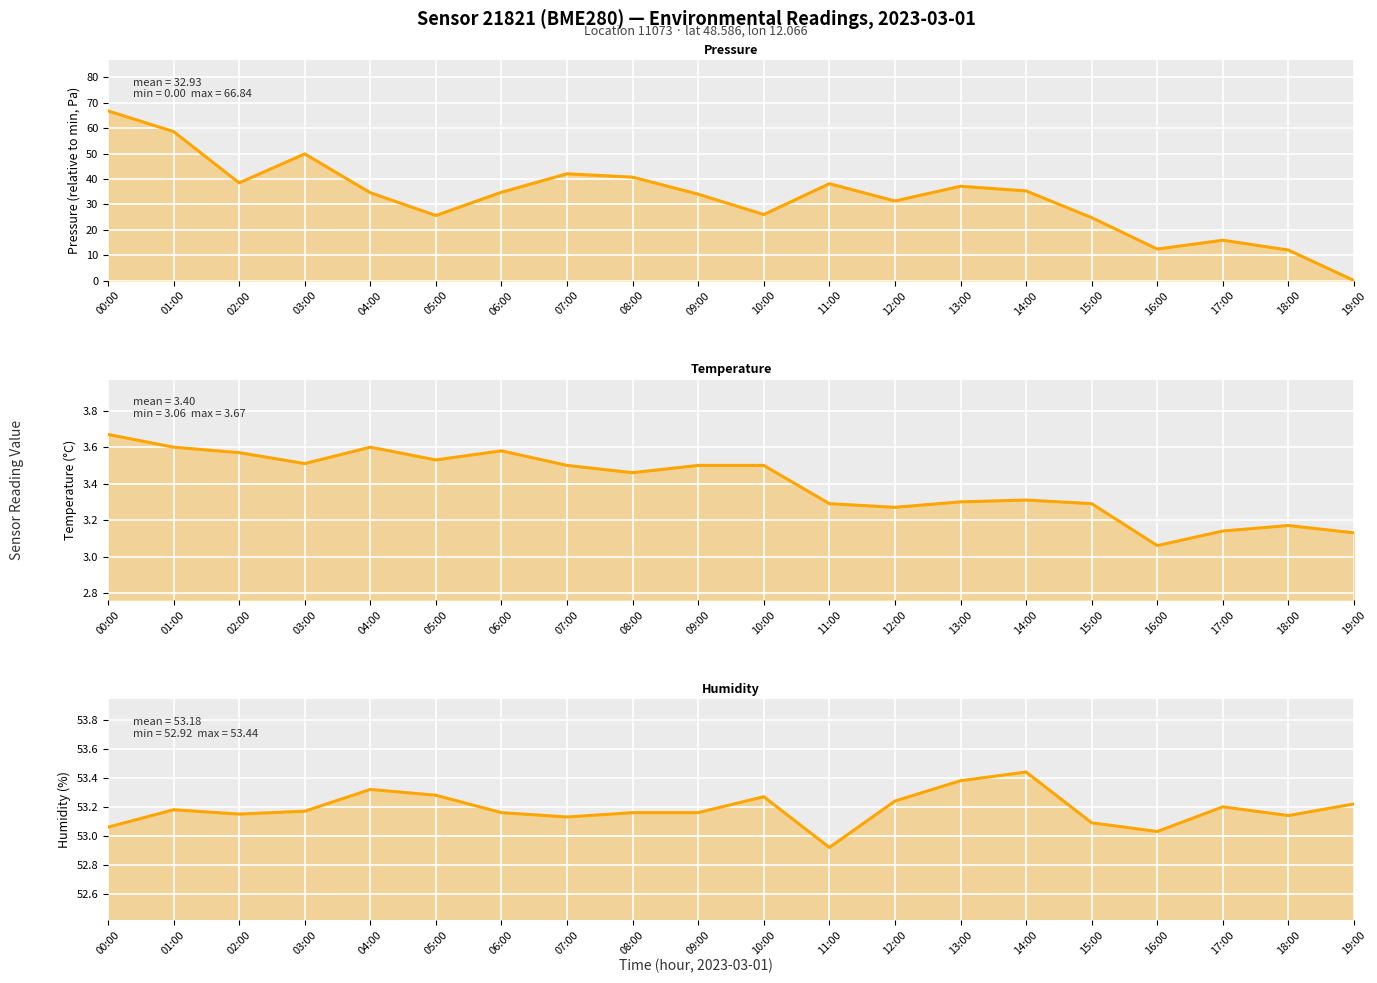

The temperature (°C) series shows 6.2 at 09:00. True or false?

False